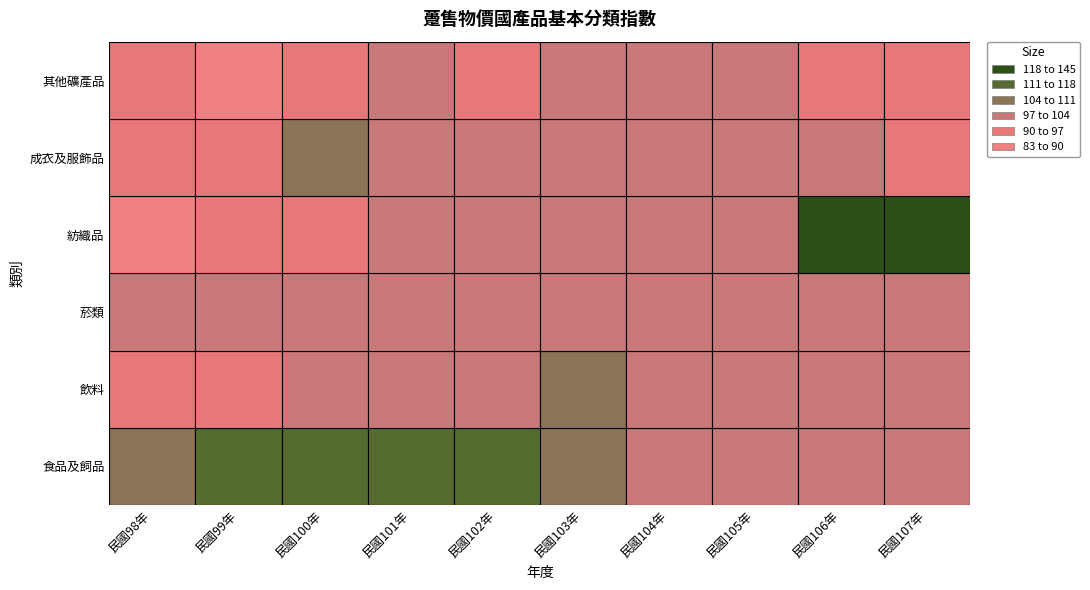

Reading right to left, list all the values displayed in this chart.

民國98年: 90.8	91.1	83.6	98.9	91.8	107.1
民國99年: 89.4	96.2	93.3	99.3	93.9	112.3
民國100年: 94.2	105.6	92.7	99.2	99.5	115.0
民國101年: 97.7	103.2	98.6	100.0	101.9	112.9
民國102年: 96.4	102.6	100.0	100.2	102.7	111.1
民國103年: 98.1	102.9	100.0	100.7	104.1	110.7
民國104年: 100.8	101.9	100.0	100.2	100.5	103.0
民國105年: 100.0	100.0	100.0	100.0	100.0	100.0
民國106年: 96.5	97.5	122.2	99.0	99.7	101.0
民國107年: 95.4	95.3	137.8	99.0	99.2	101.9